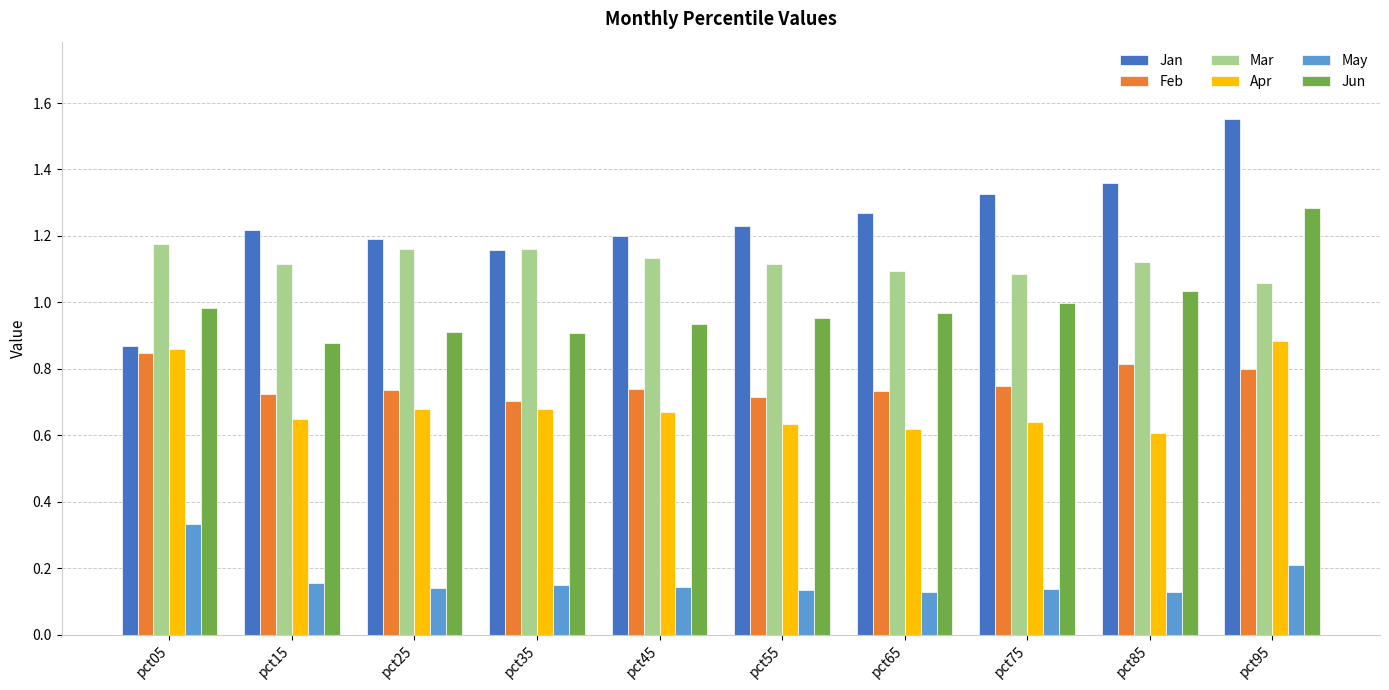

Which label corresponds to the largest value in the chart?

pct95